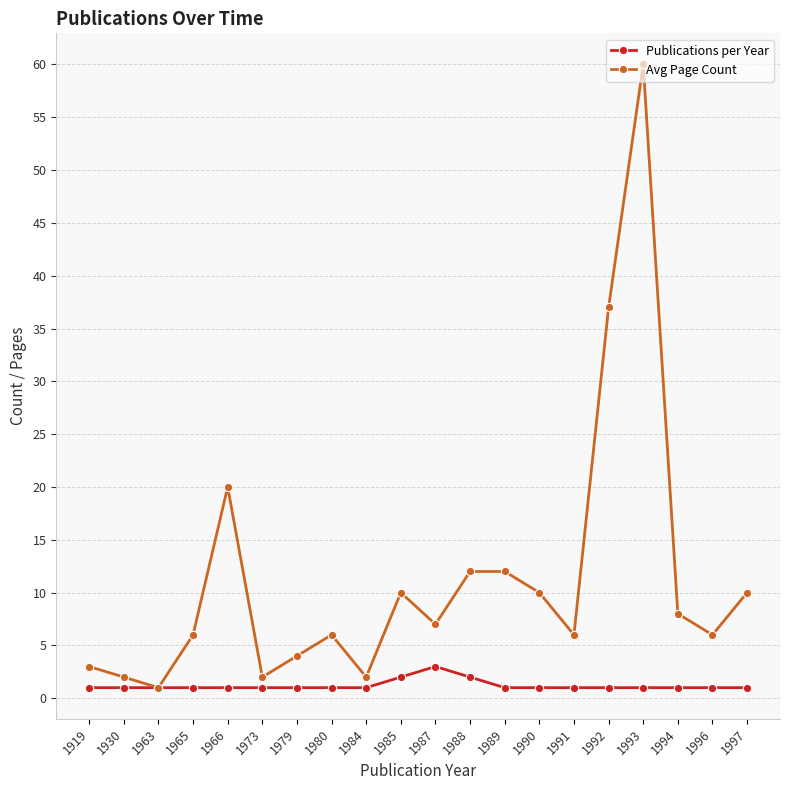

Which series has the largest range (max minus min)?

Avg Page Count